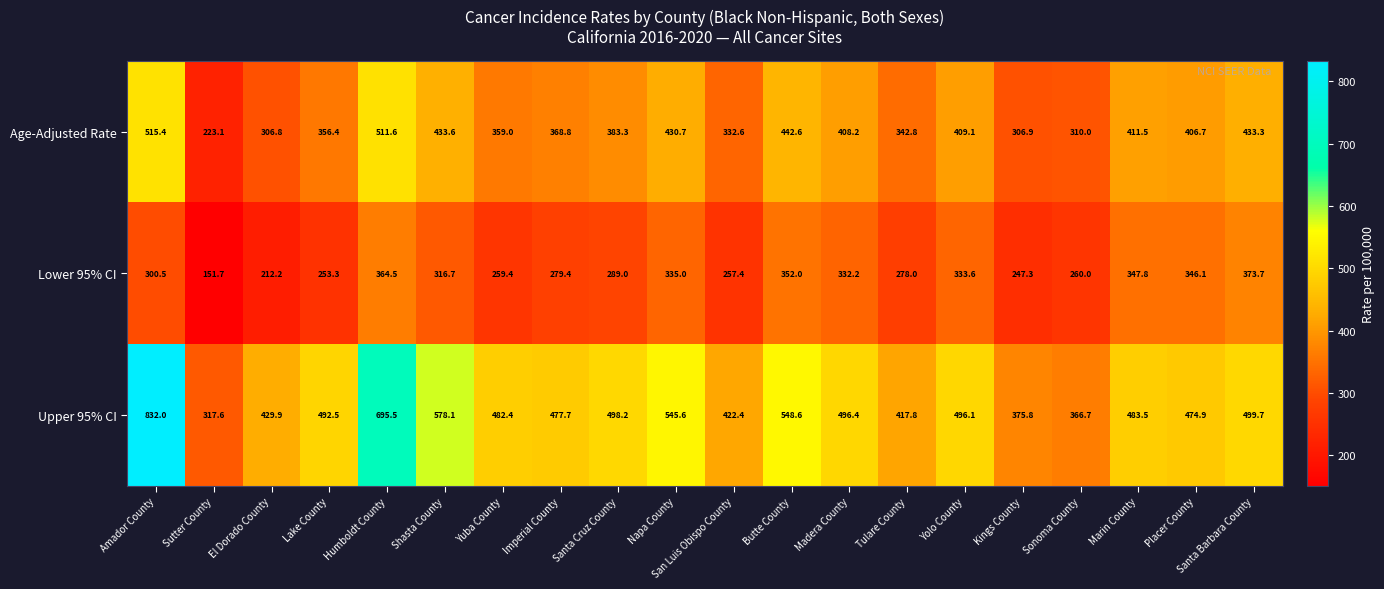

What is the total value across all series at San Luis Obispo County?

1012.4